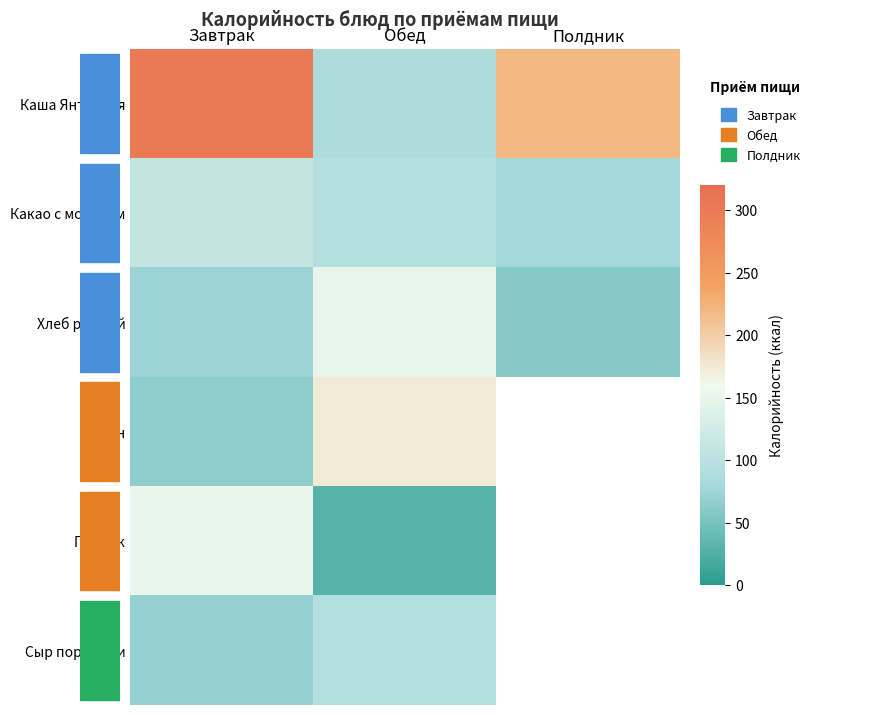

How many Какао с молоком values are between 78 and 109?

3